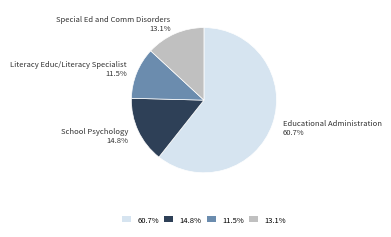

Rank the categories by value from lowest to highest.

Literacy Educ/Literacy Specialist, Special Ed and Comm Disorders, School Psychology, Educational Administration